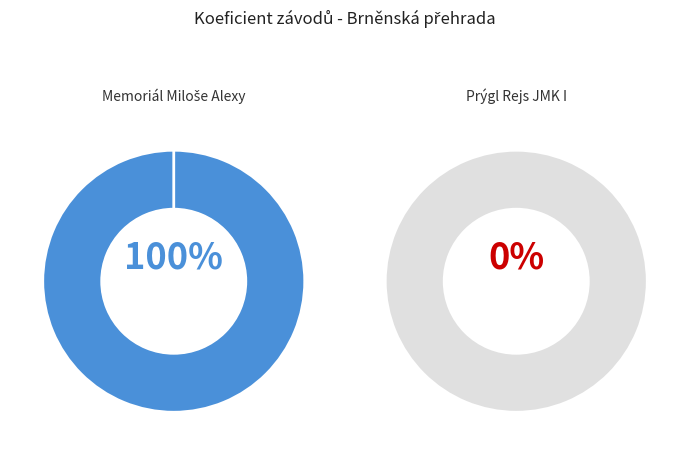

Count the number of slices in the pie.

2